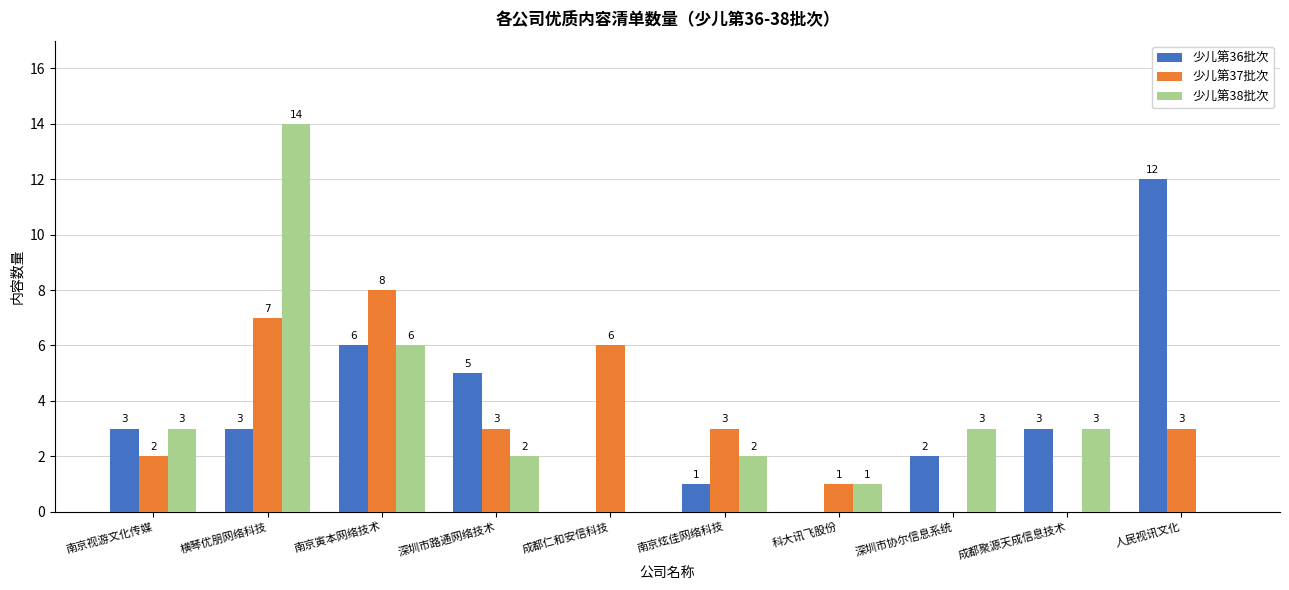

At which label does 少儿第37批次 first exceed 3?

横琴优朋网络科技